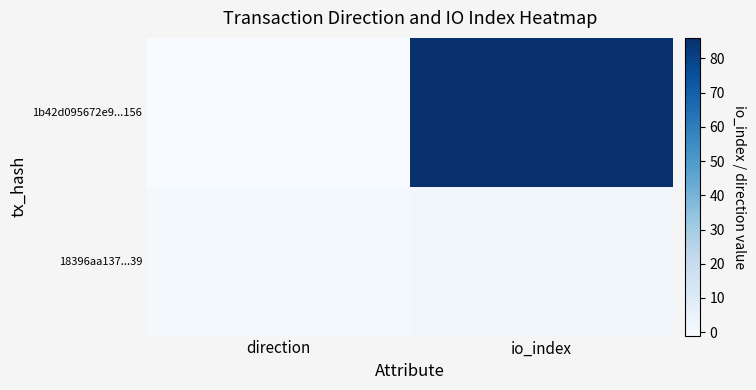

Count the number of data series in this chart.

2